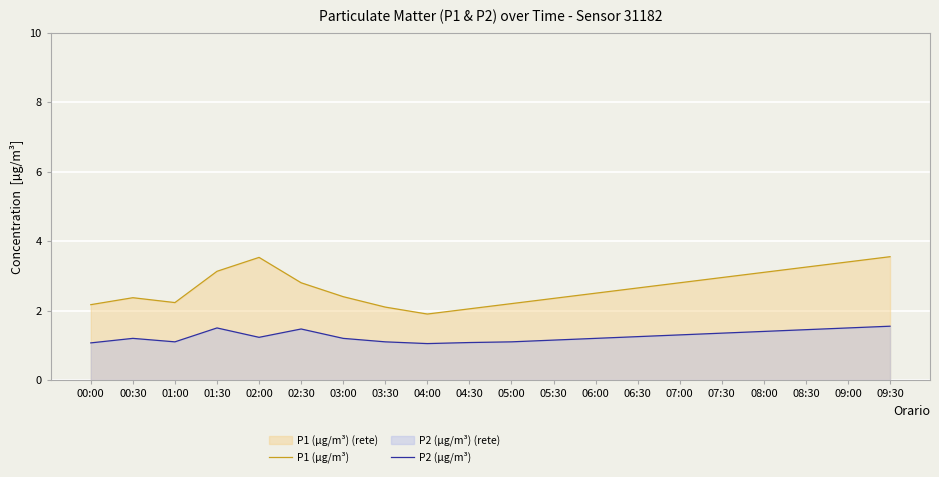

Where is the first local minimum for P1 (µg/m³)?

01:00